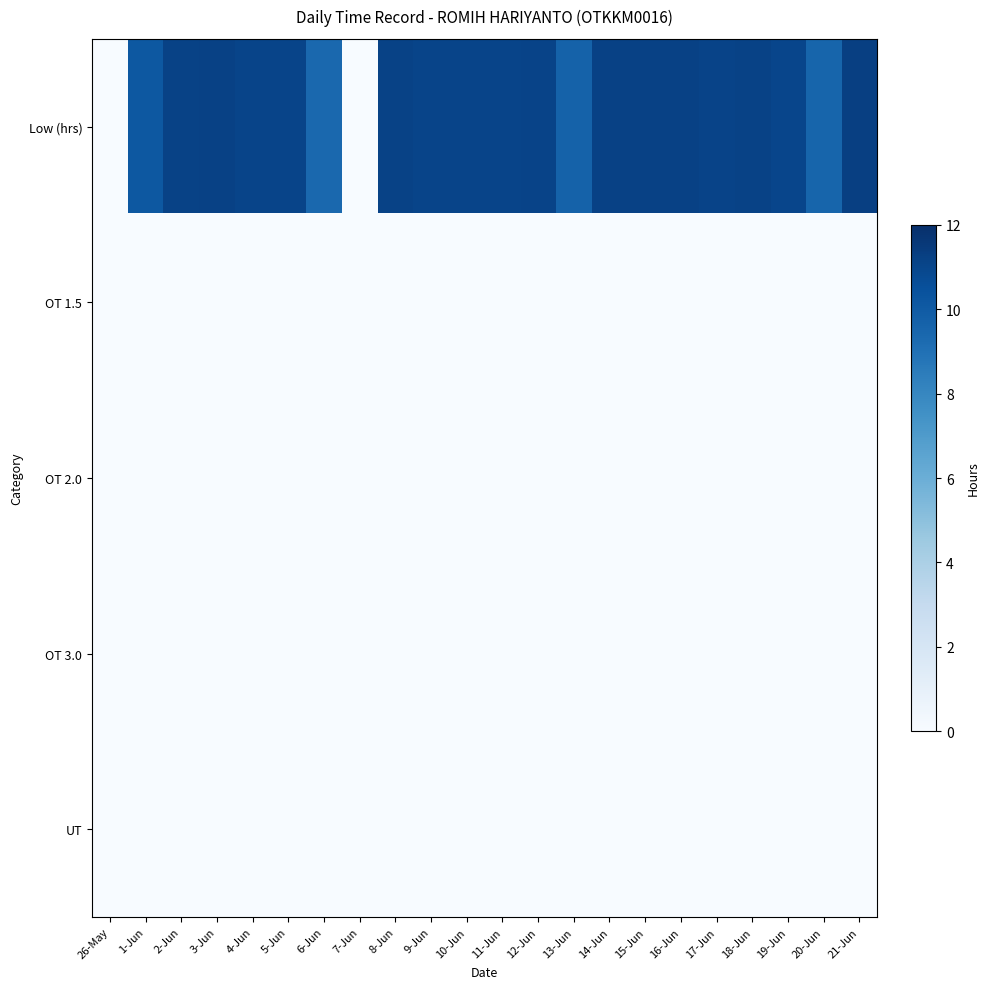

At which category does the chart reach its peak across all series?

21-Jun